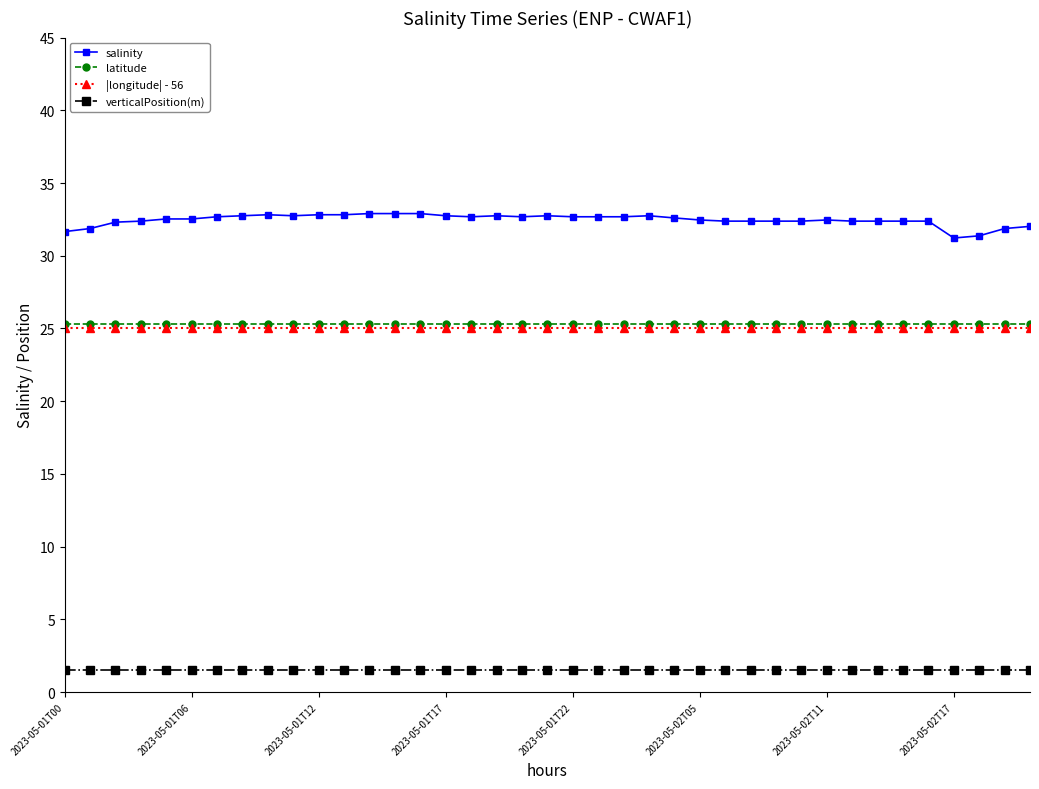

True or false: salinity and latitude cross at least once.

False